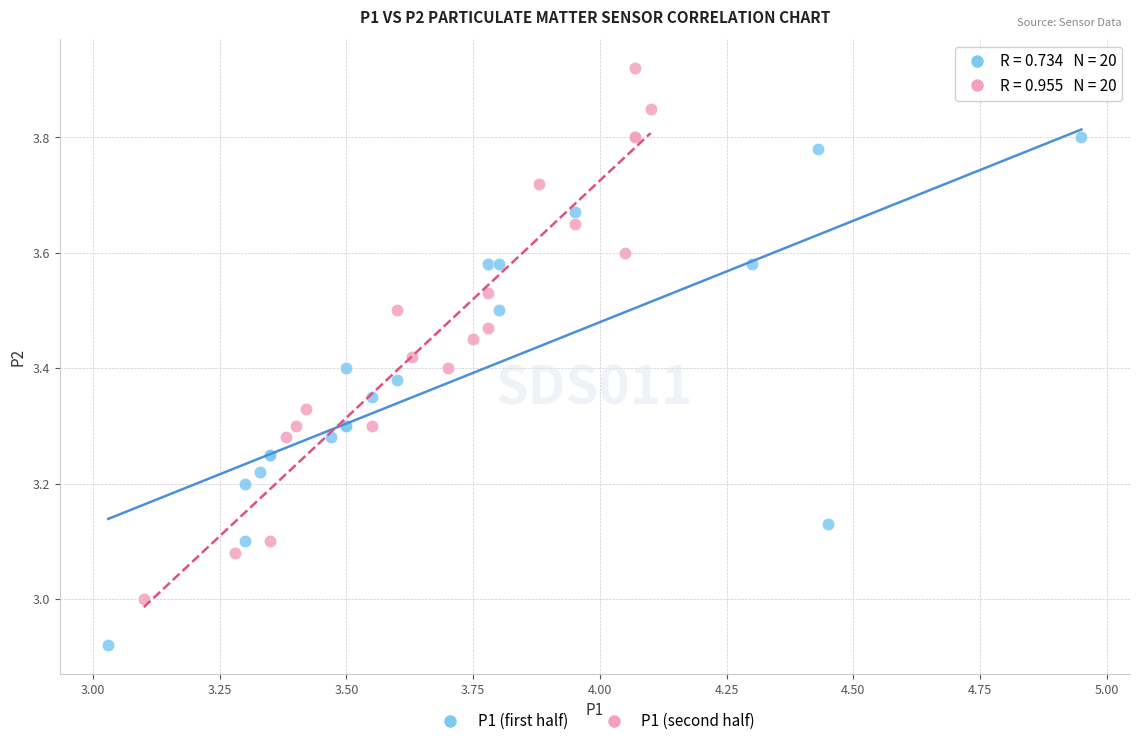

Which series reaches the minimum Y coordinate?

P1 (first half)